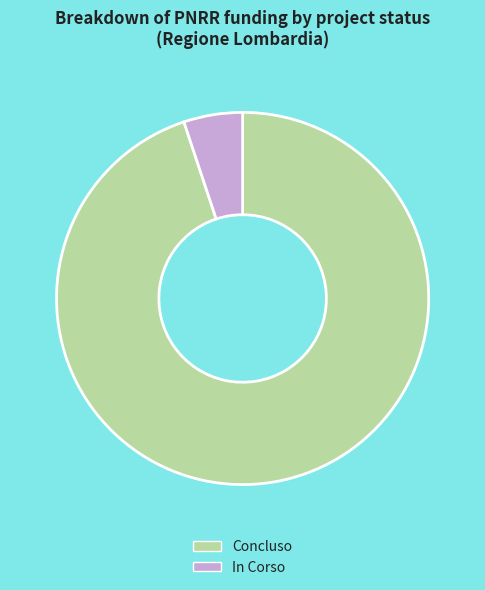

Rank the categories by value from lowest to highest.

In Corso, Concluso